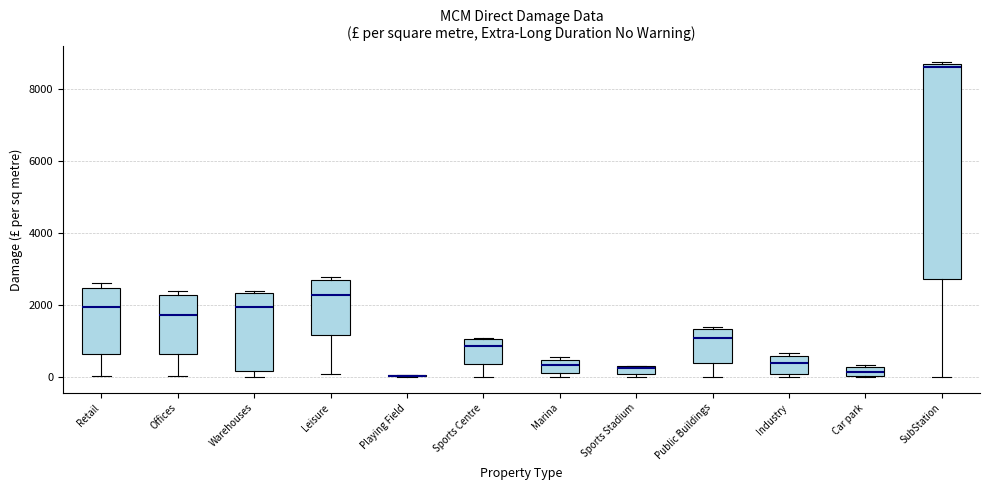

Which box is the tallest, from its lower edge to its upper edge?

SubStation